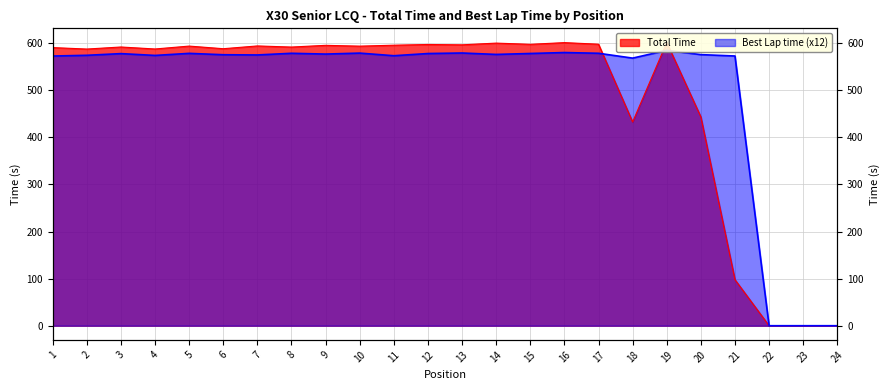

List the series in order of their overall mean, highest first.

Best Lap time, Total Time